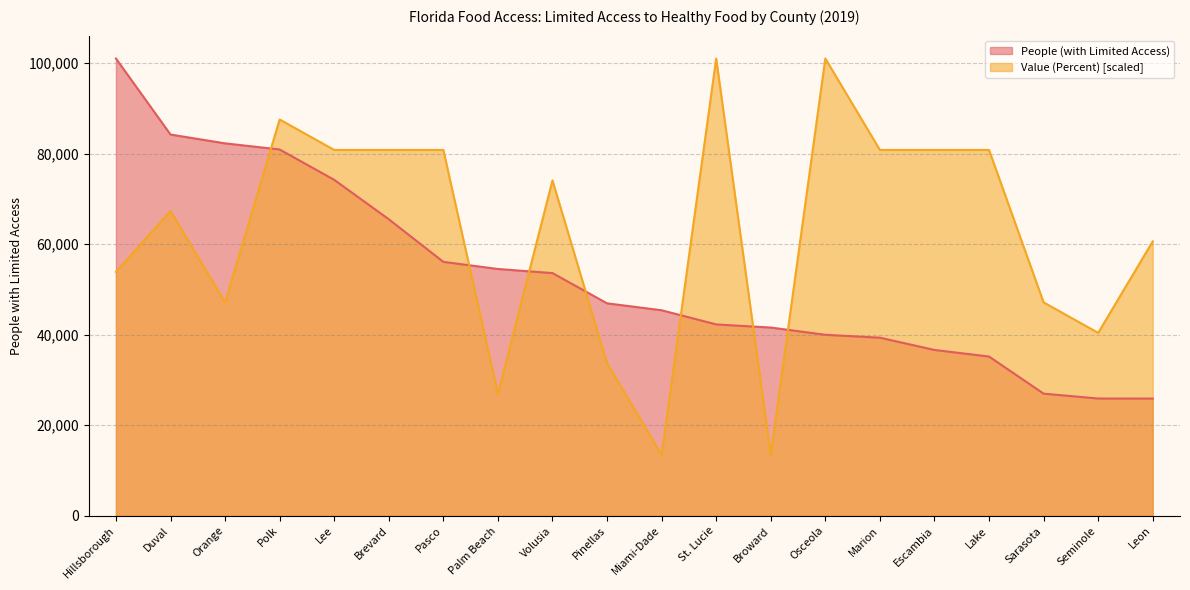

Rank the series at Leon from lowest to highest value.

People (with Limited Access), Value (Percent) [scaled]